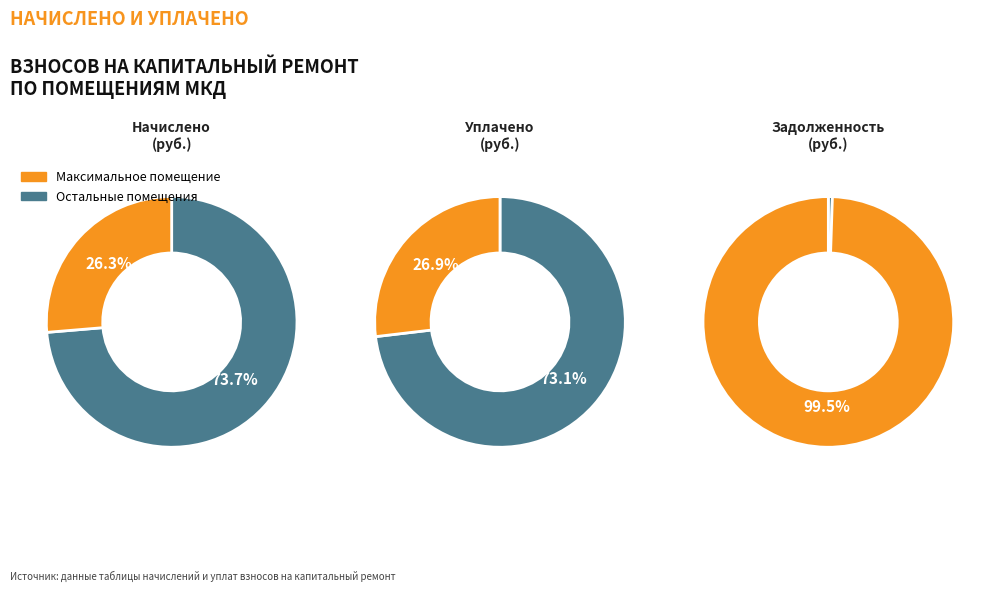

Is it true that 2 is 16% of the pie?

False